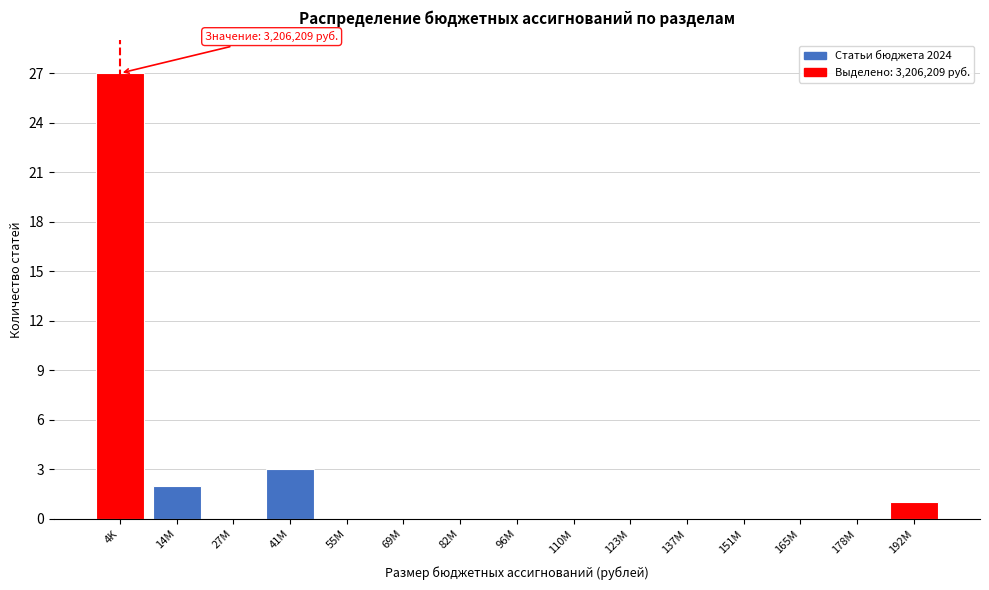

Reading left to right, transcribe all the data shown in this chart.

4K=27	14M=2	27M=0	41M=3	55M=0	69M=0	82M=0	96M=0	110M=0	123M=0	137M=0	151M=0	165M=0	178M=0	192M=1